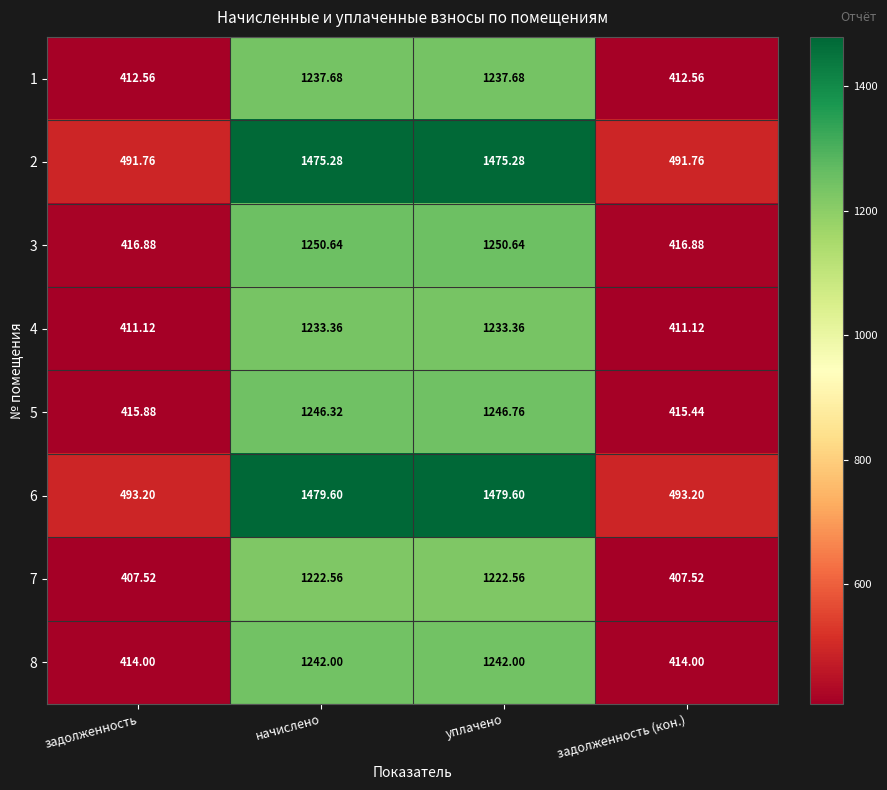

Is the value of 6 at начислено greater than the value of 2 at уплачено?

Yes